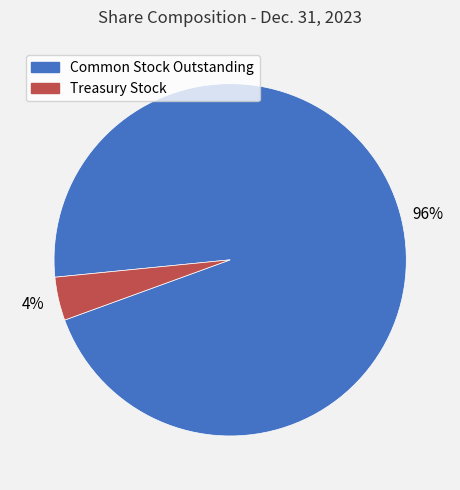

Combined, do Common Stock Outstanding and Treasury Stock account for over 50%?

Yes